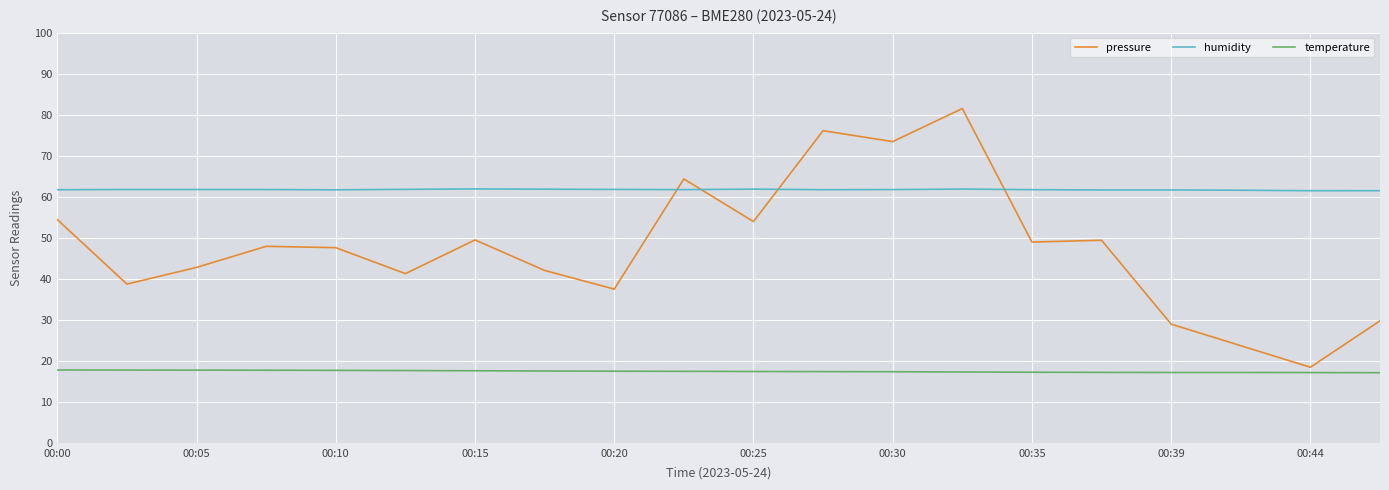

What is the average value of the temperature series?

17.5